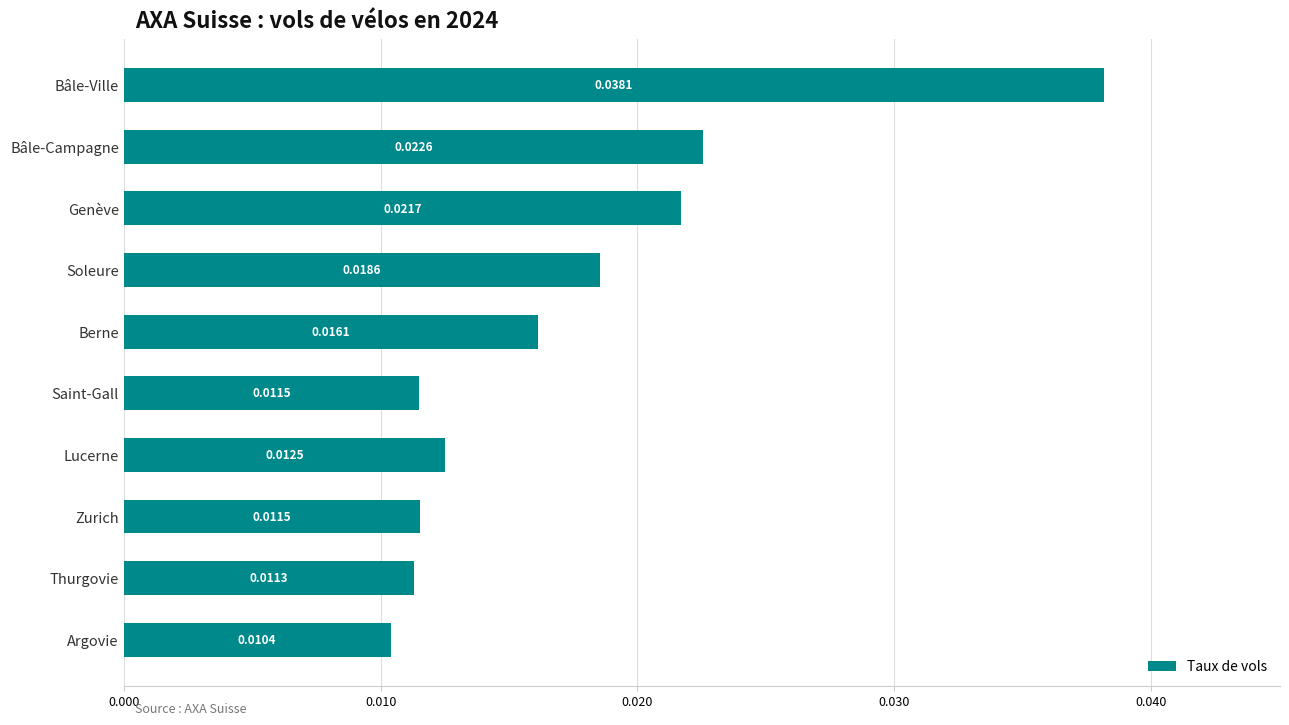

At which category does the chart reach its minimum across all series?

Argovie